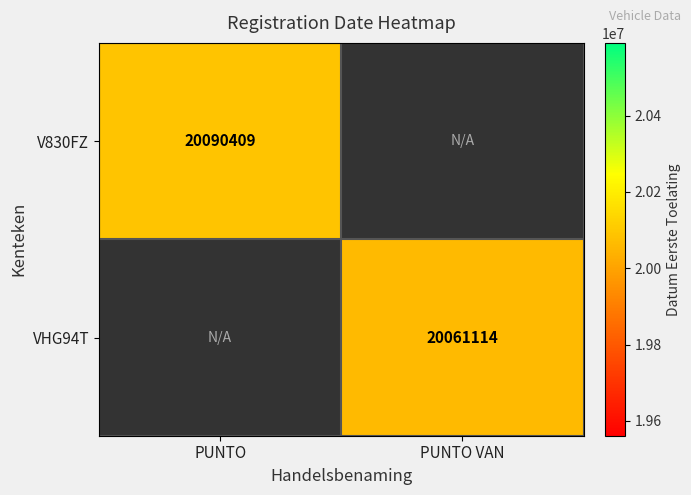

At which category does the chart reach its minimum across all series?

PUNTO VAN